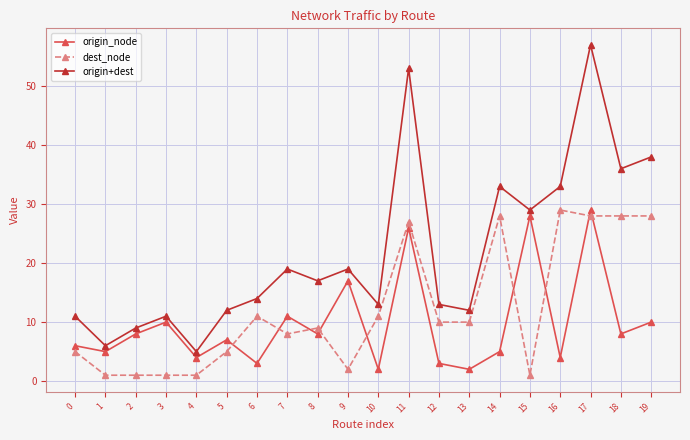

What is the approximate value of dest_node at 7, to the nearest 10?

10